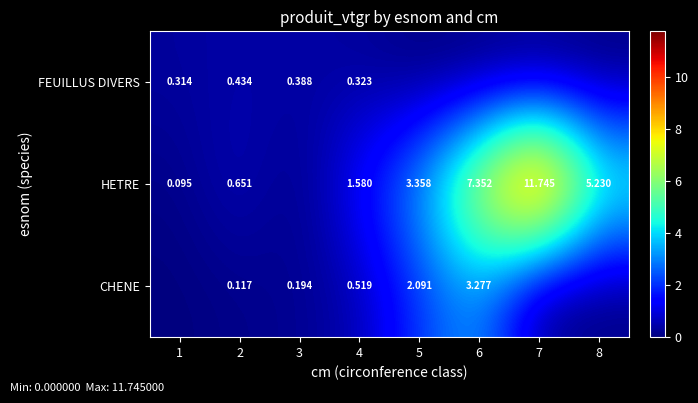

Rank the series at 4 from lowest to highest value.

FEUILLUS DIVERS, CHENE, HETRE